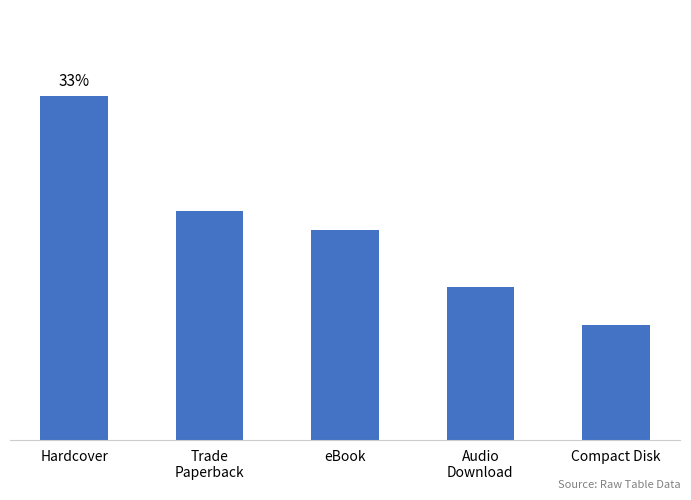

Is it true that the value at eBook is 11?

True